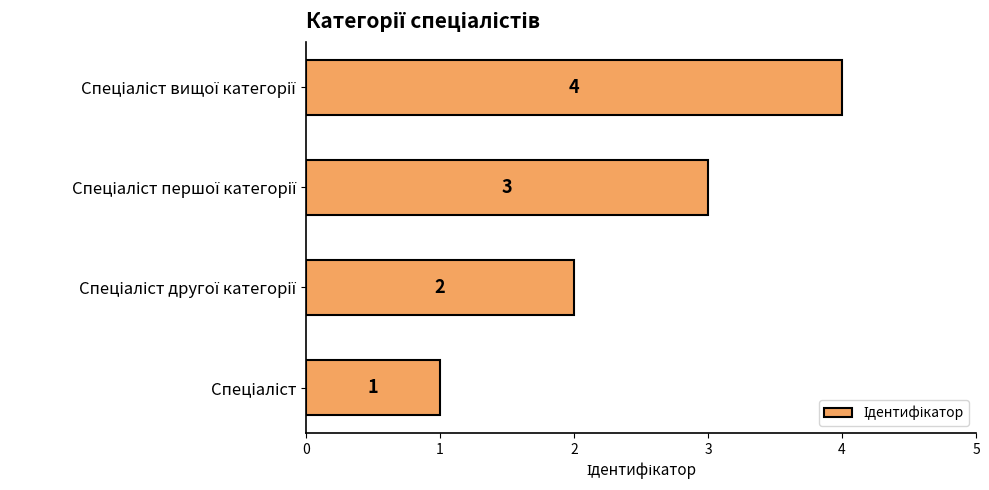

What is the difference between the maximum and minimum values?

3